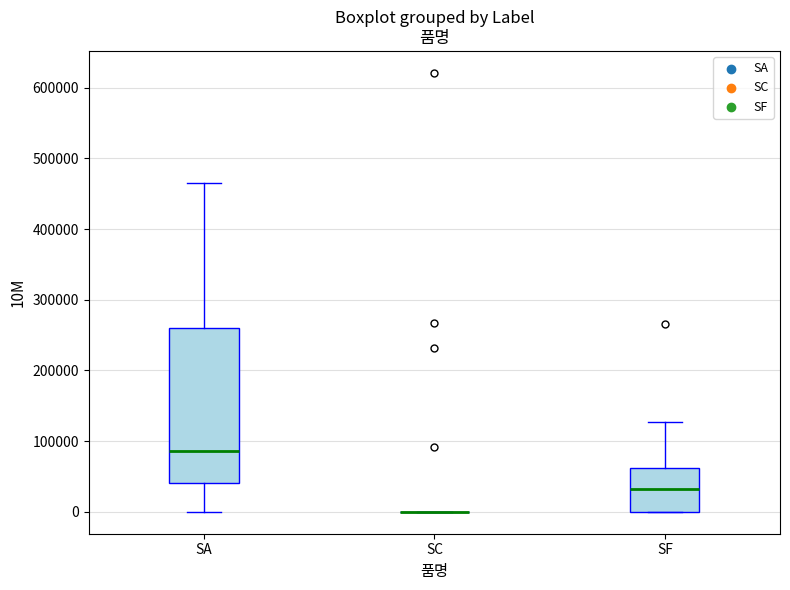

Reading left to right, read every box against the y-axis: the position of its median line, the range the box covers, and the ends of its whiskers. The values are not printed on the chart, so give them approximately, as read against the axis.

SA: median 90000, box 40000 to 260000, whiskers 0 to 460000
SC: box collapsed to a line at 0, whiskers 0 to 0
SF: median 30000, box 0 to 60000, whiskers 0 to 130000